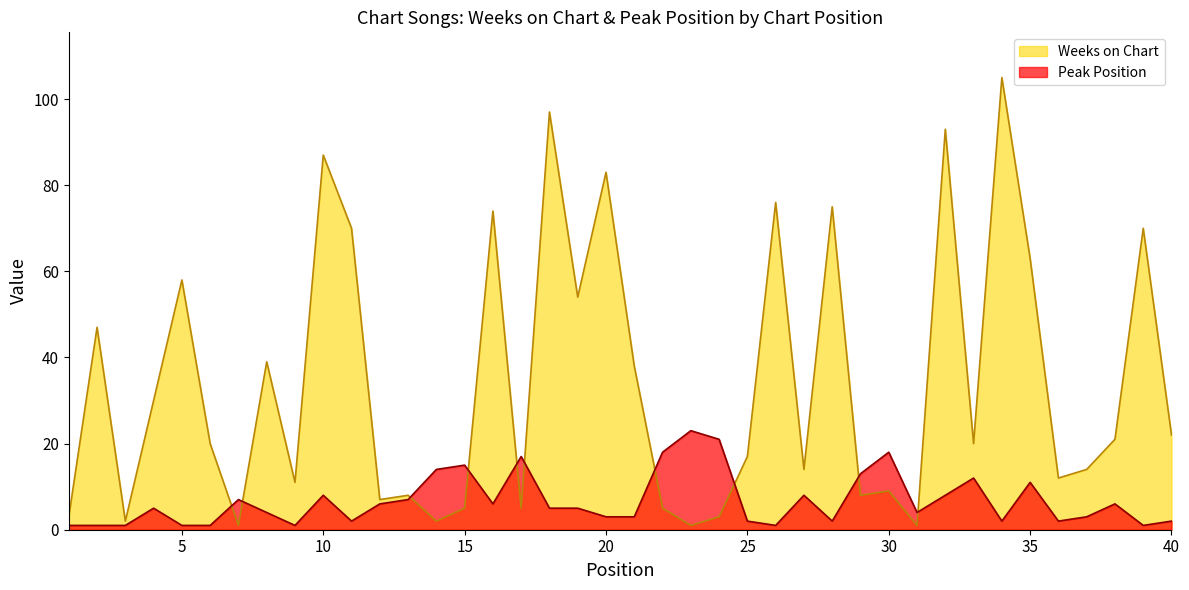

Where is the first local maximum for Weeks on Chart?

2